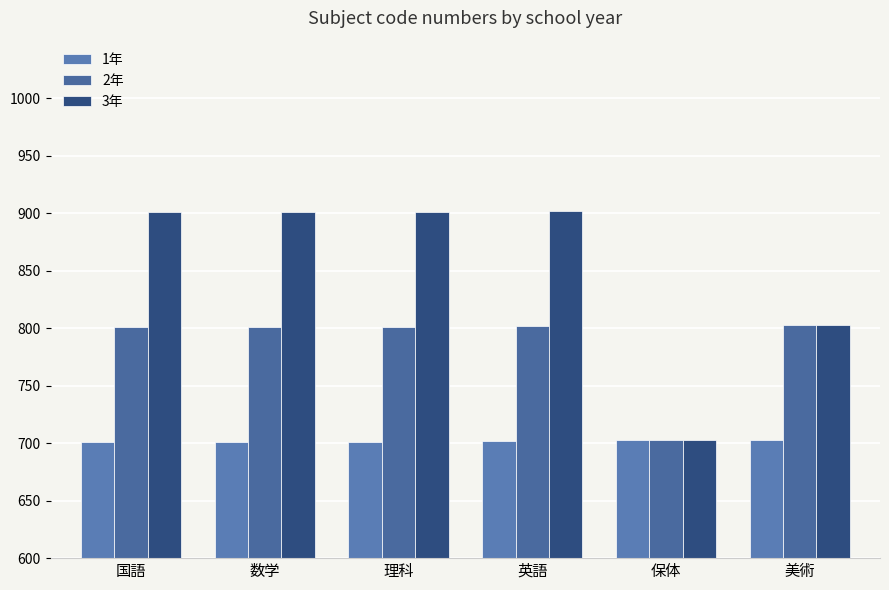

What value does the 2年 series have at 美術, to the nearest 5?

805